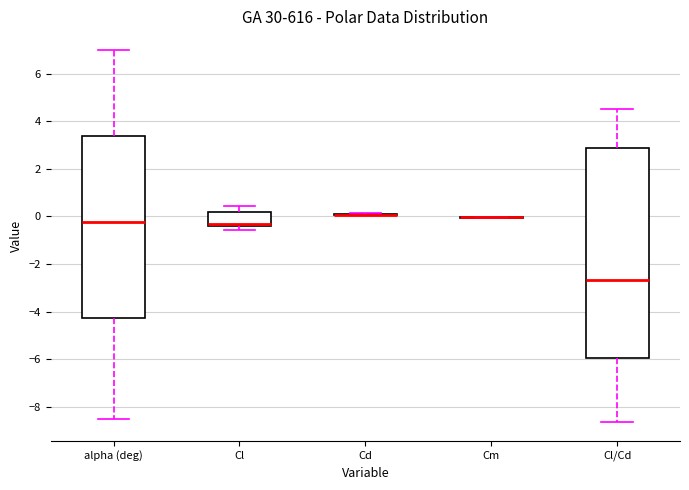

Where is the lower edge of the box for alpha (deg) on the y-axis? The values are not printed on the chart, so give them approximately, as read against the axis.

-4.2